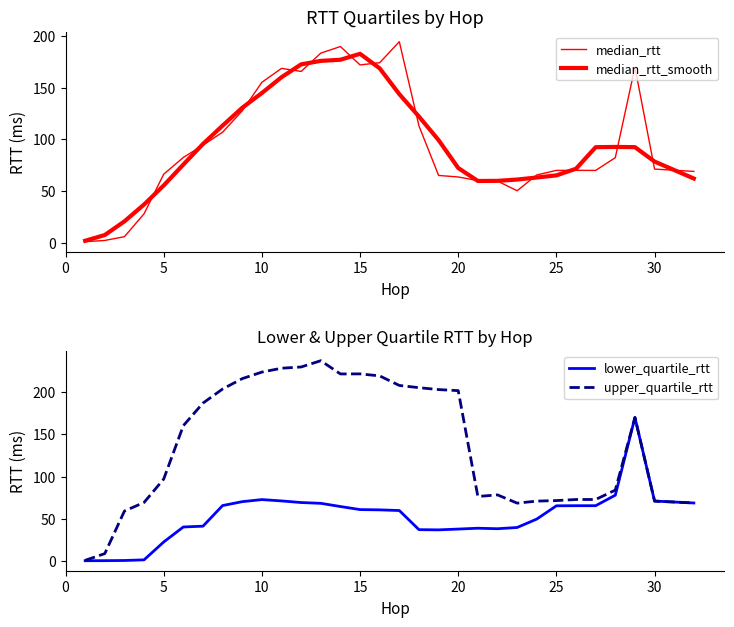

What is the difference between the maximum and second lowest values in the median_rtt_smooth series?

175.6